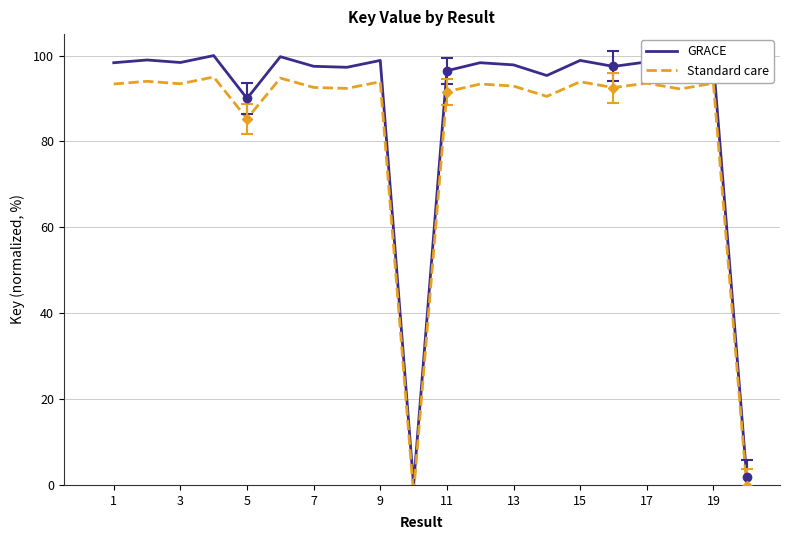

Where is GRACE nearest to the value 50?

5